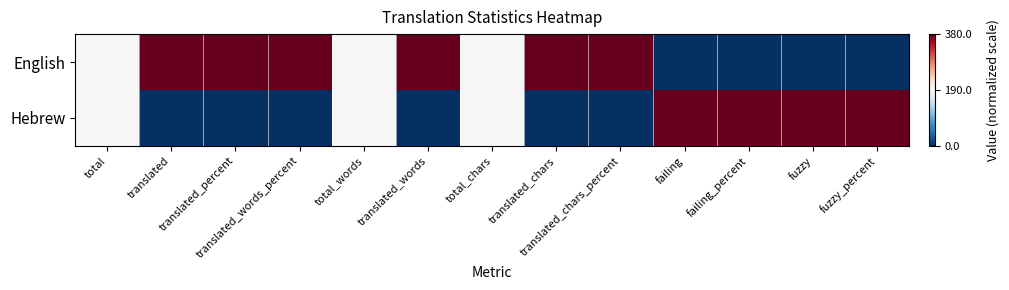

What is the greatest value displayed?

1